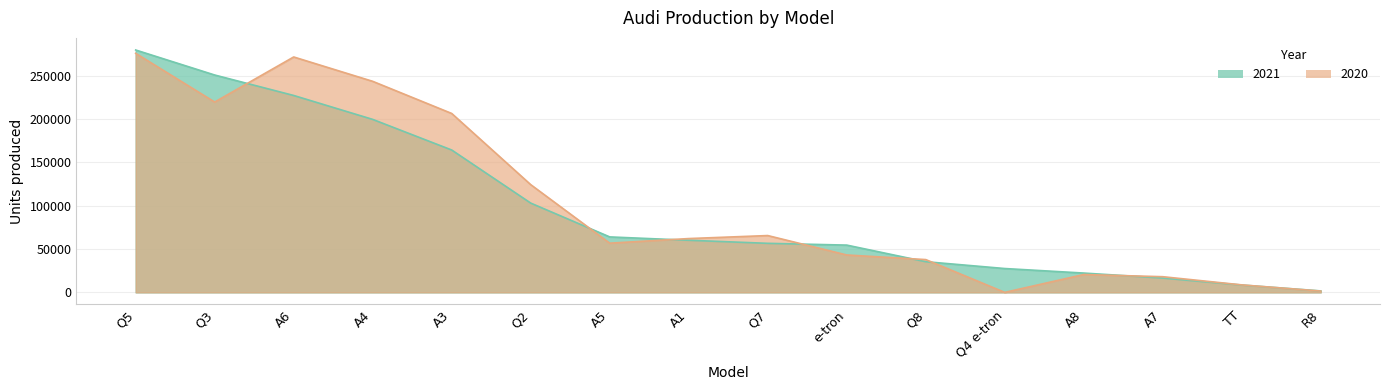

What is the label of the 9th point from the right?

A1